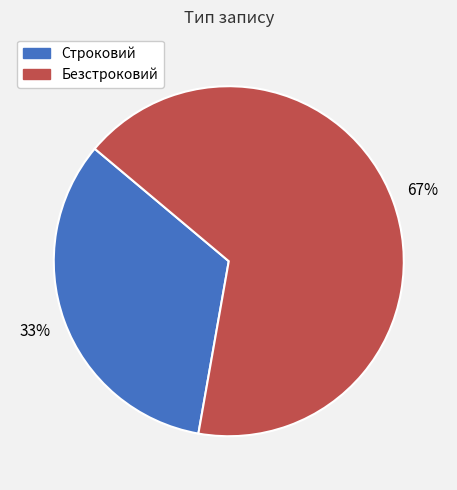

Count the number of slices in the pie.

2